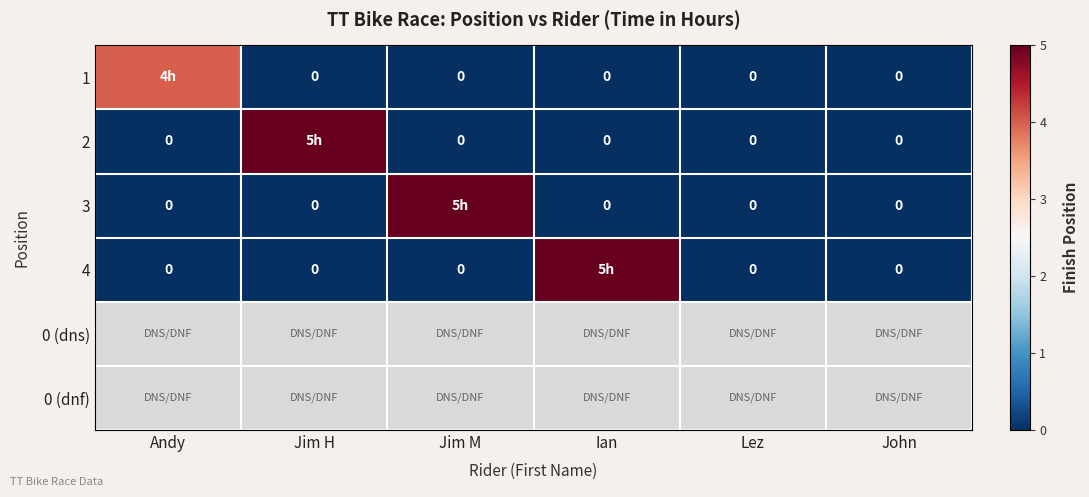

At how many categories does at least one series exceed 2?

4